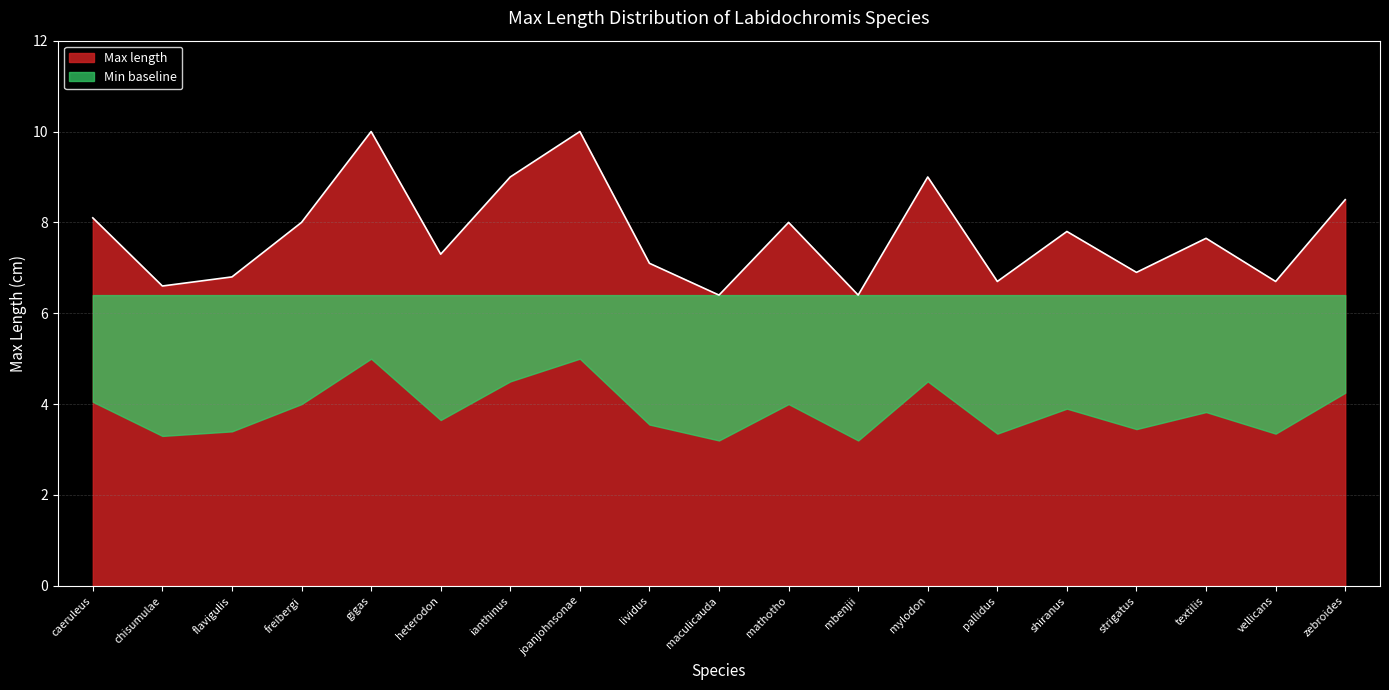

What value does the data have at pallidus?

6.7